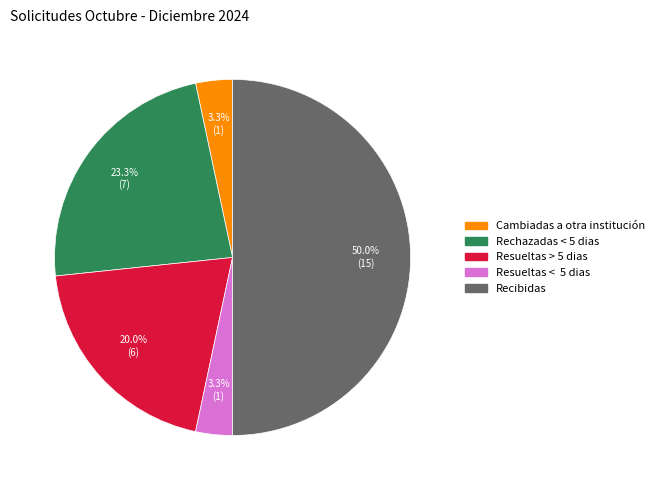

To the nearest percent, what is the combined percentage of Cambiadas a otra institución and Rechazadas < 5 dias?

27%